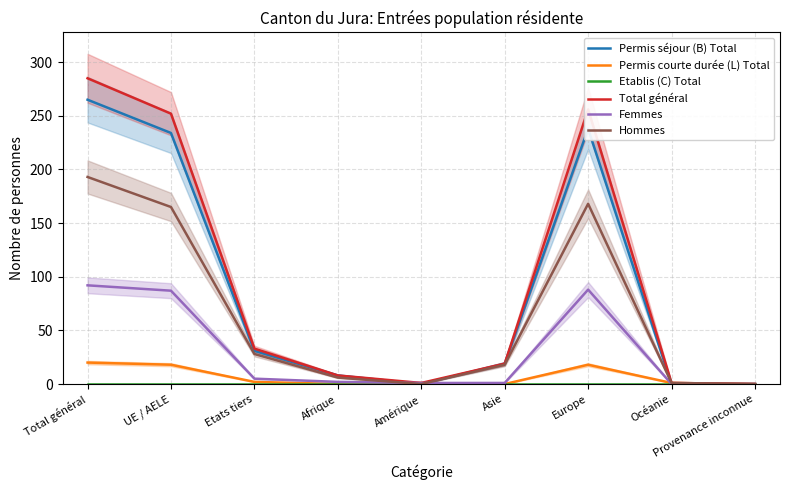

What is the average value of the Permis séjour (B) Total series?

88